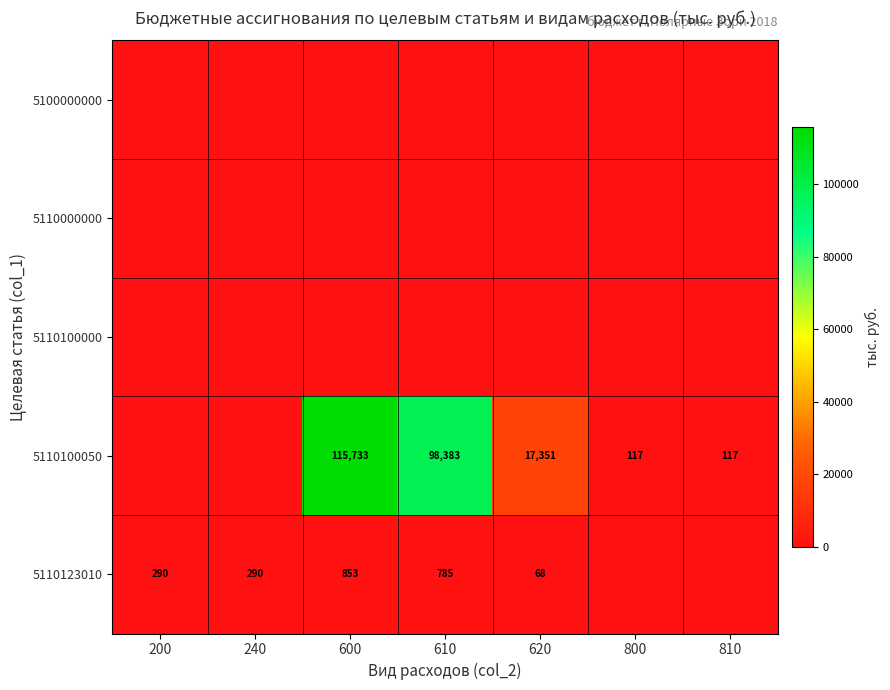

Between 810 and 620, which is larger?

810